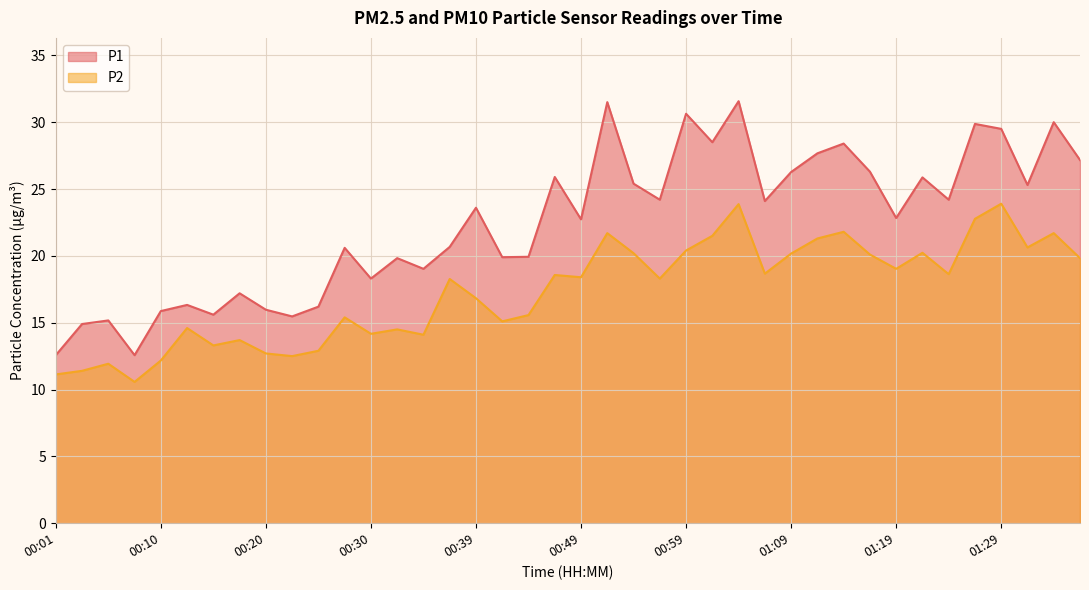

True or false: P2 has a value of 15.7 at 00:08.

False